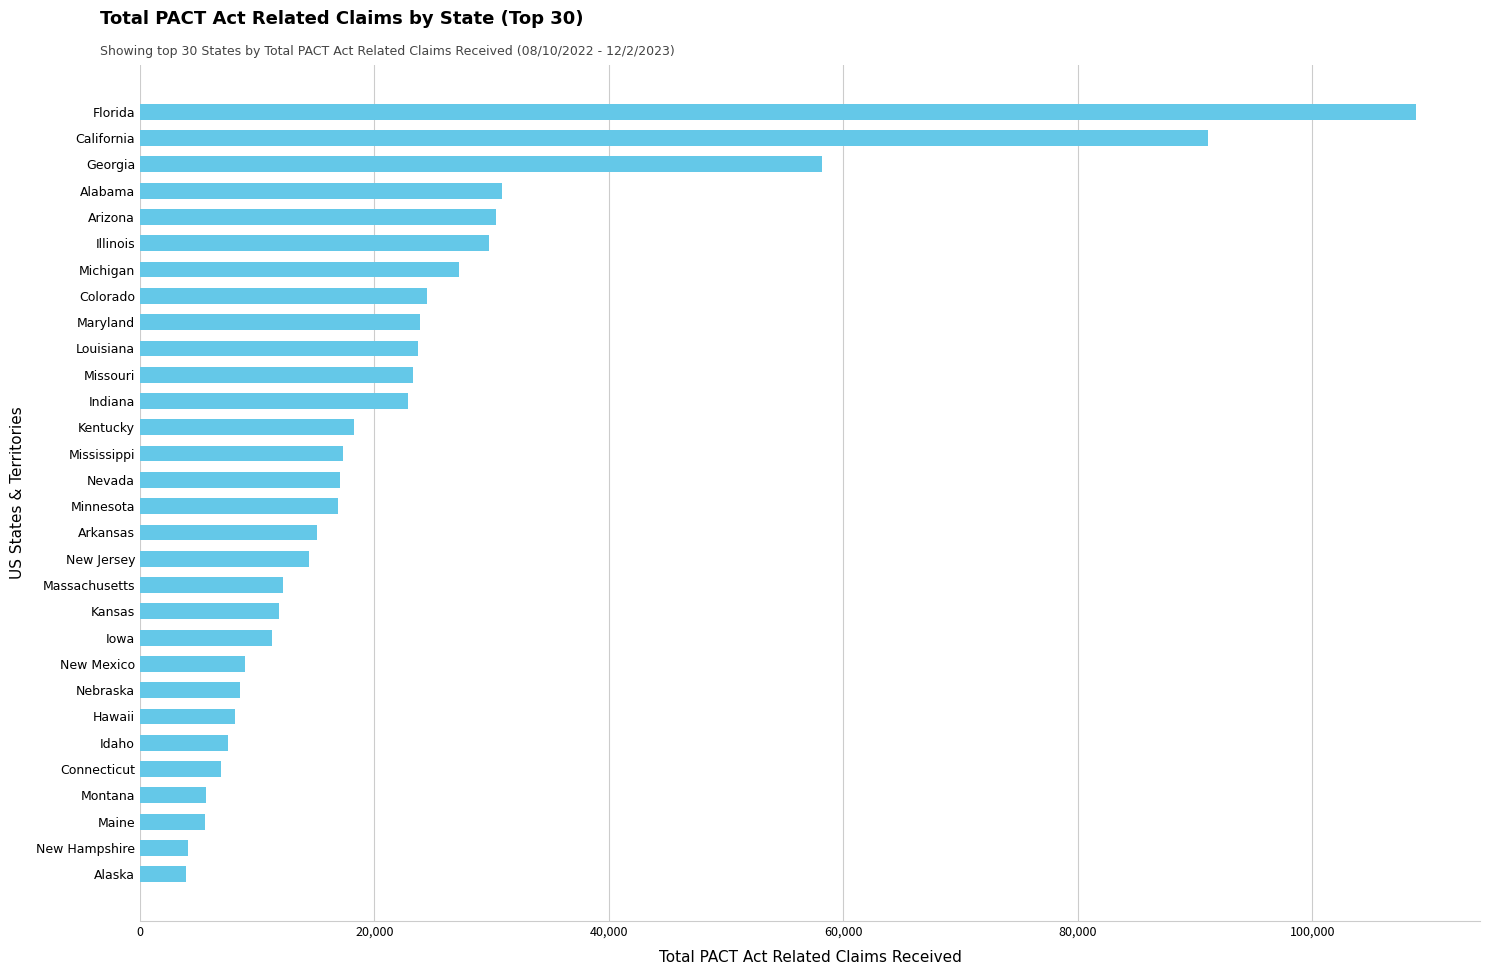

What is the sum of all values?

688390